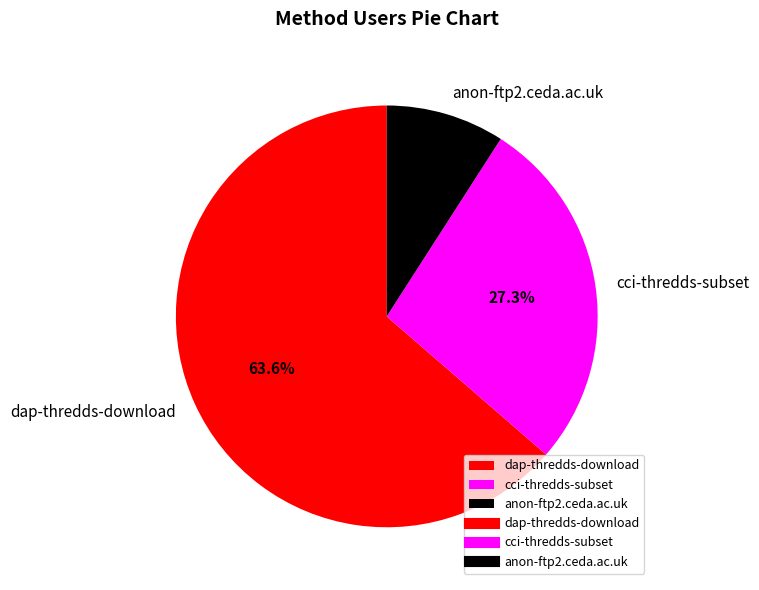

To the nearest percent, what is the combined percentage of cci-thredds-subset and dap-thredds-download?

91%